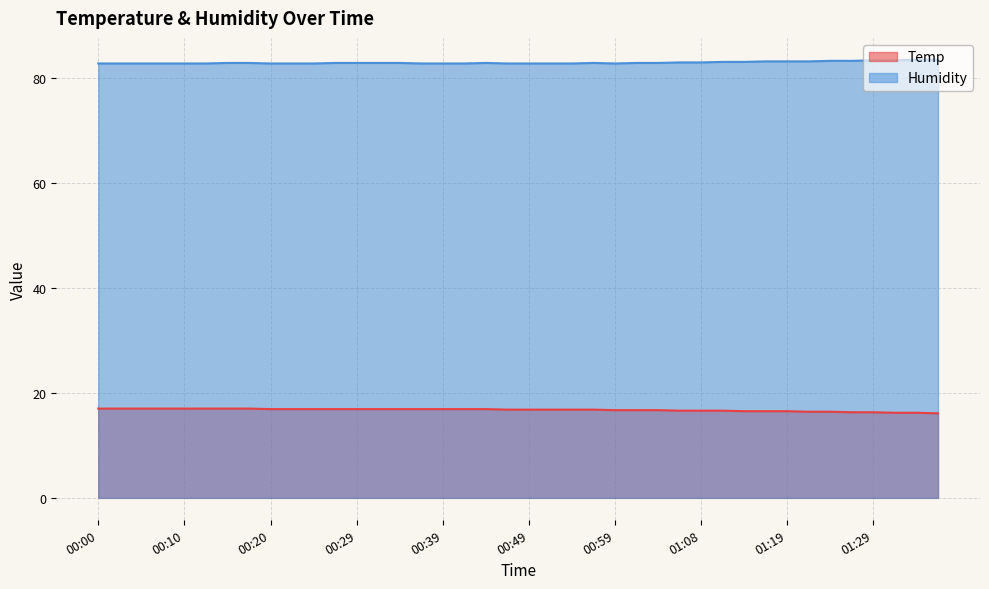

At how many categories does at least one series exceed 77?

40